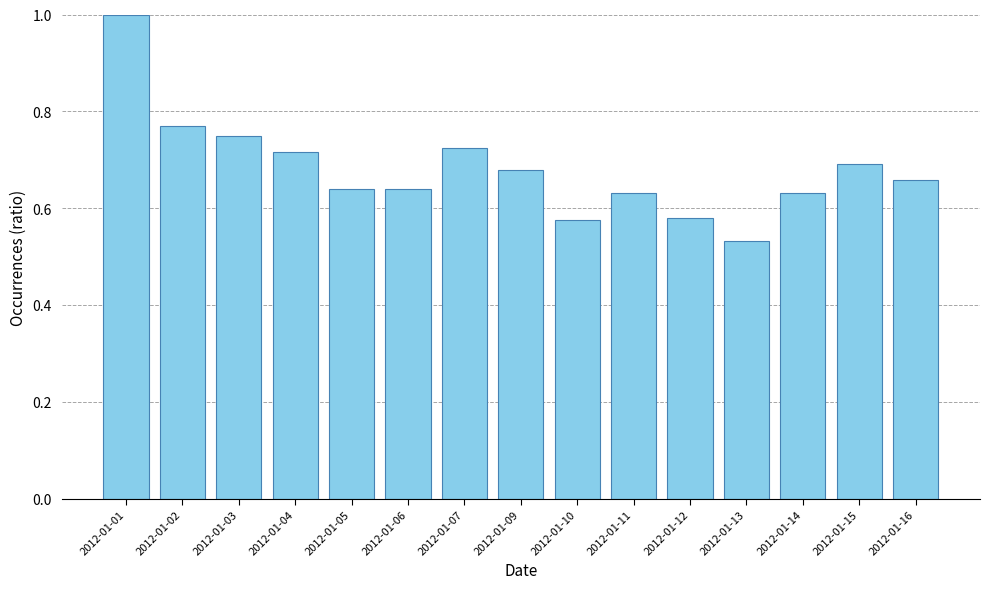

Which category has the lowest value across all series?

2012-01-13